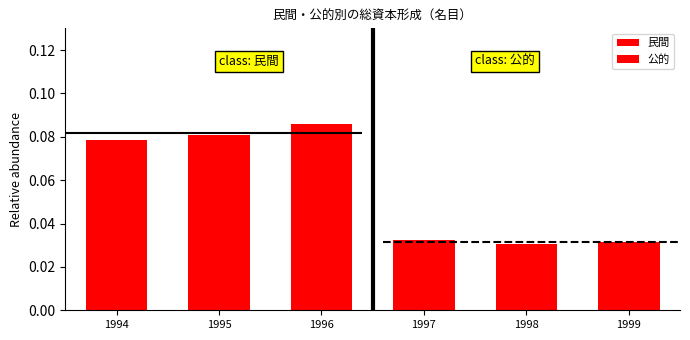

How many bars are there in total?

6